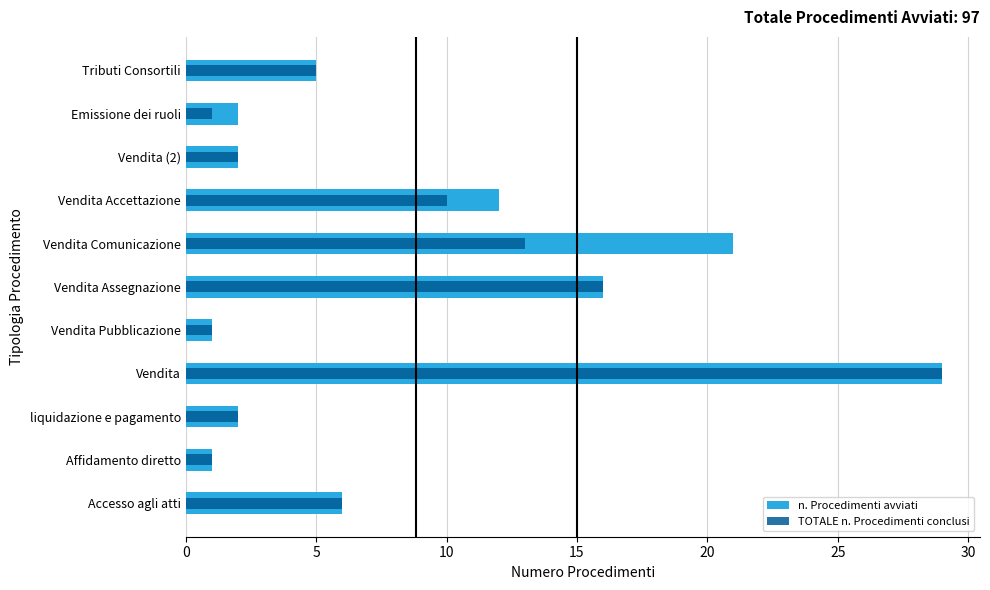

Which series has the largest total across all categories?

n. Procedimenti avviati